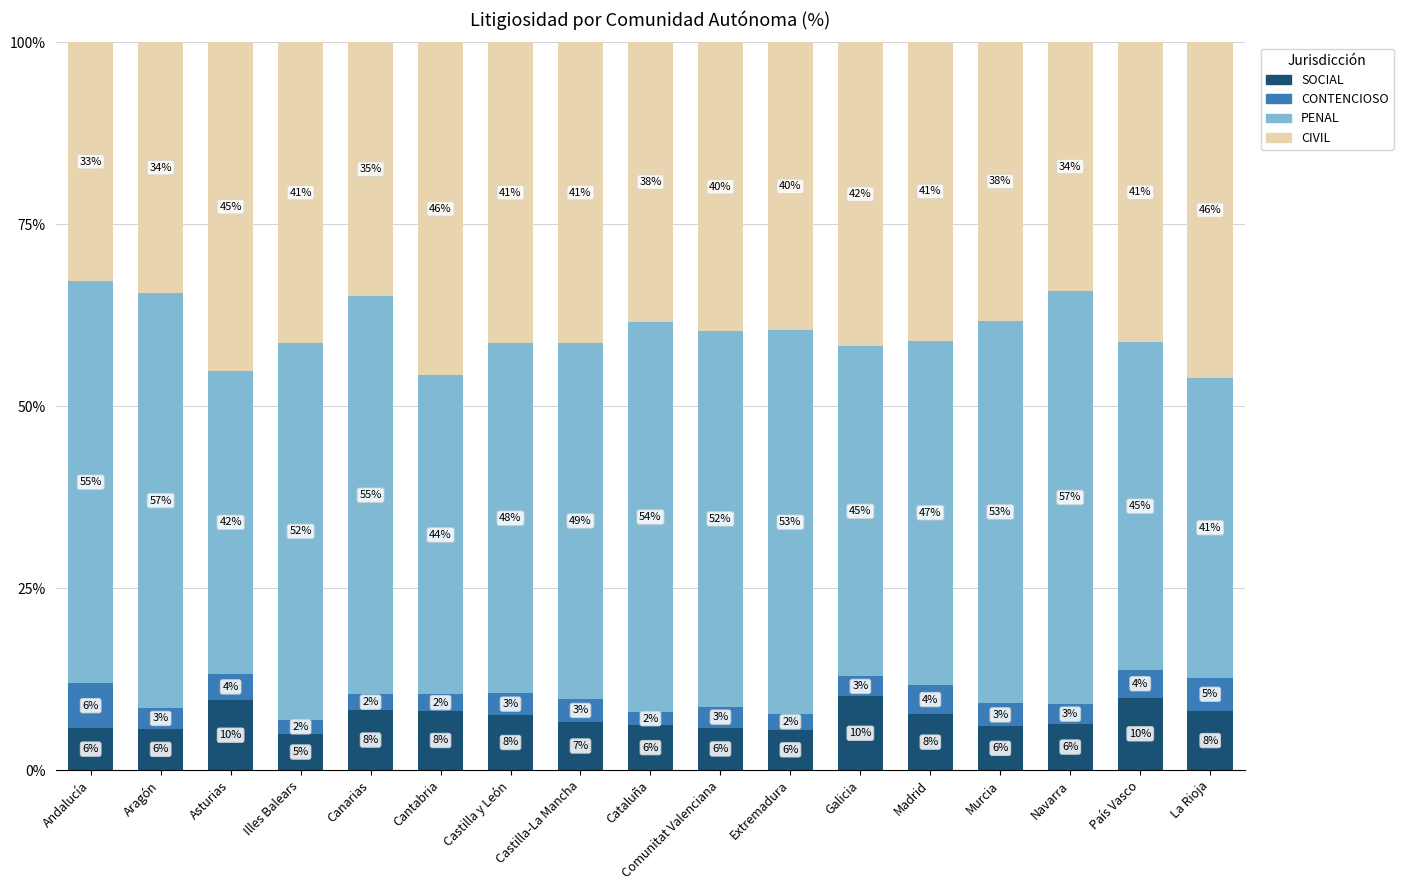

What is the difference between the second highest and minimum values in the SOCIAL series?

5.0